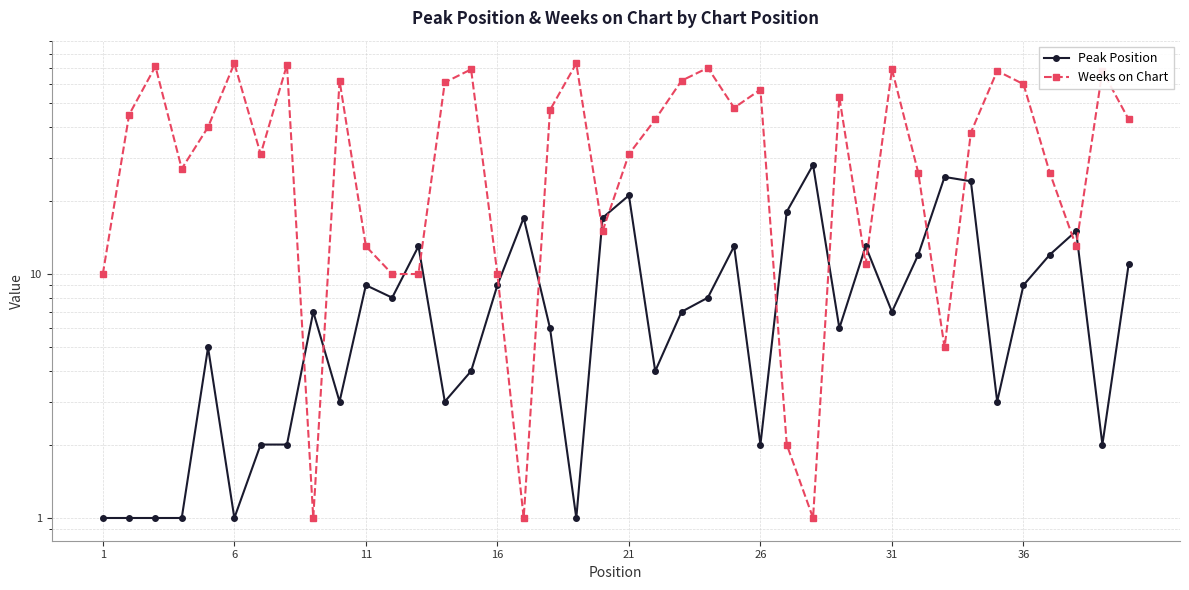

True or false: Weeks on Chart has more than 0 points higher than both neighbors.

True